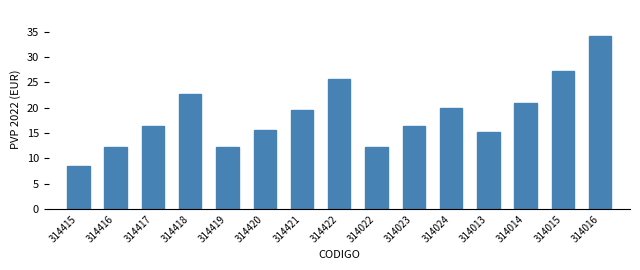

What is the label of the 2nd bar from the left?

314416